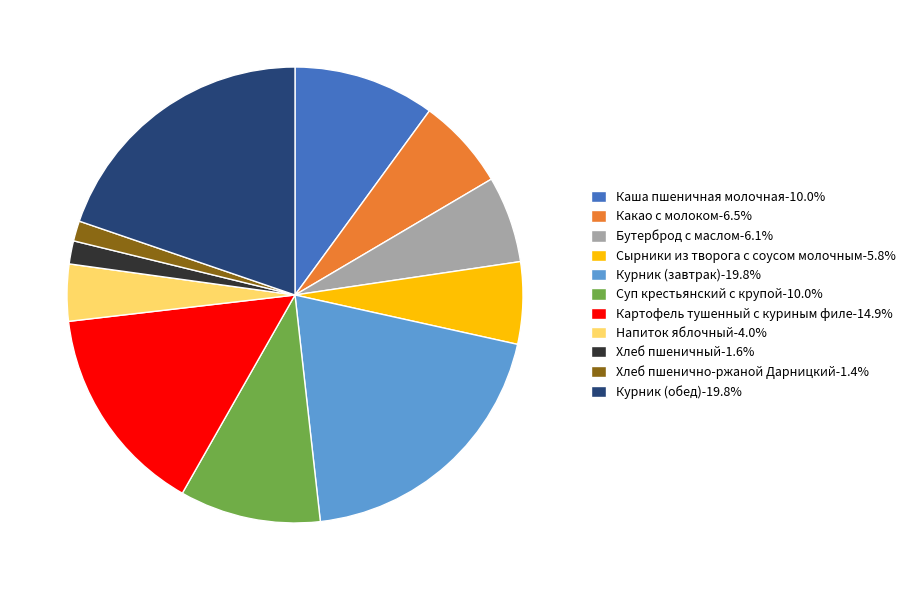

What is the ratio of the value at Какао с молоком-6.5% to the value at Хлеб пшеничный-1.6%?

4.0